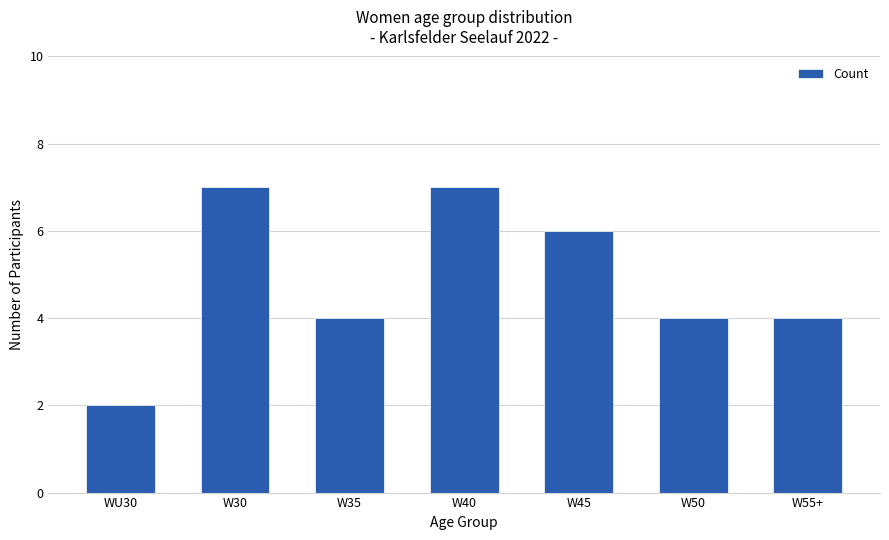

Which has a higher value, WU30 or W40?

W40